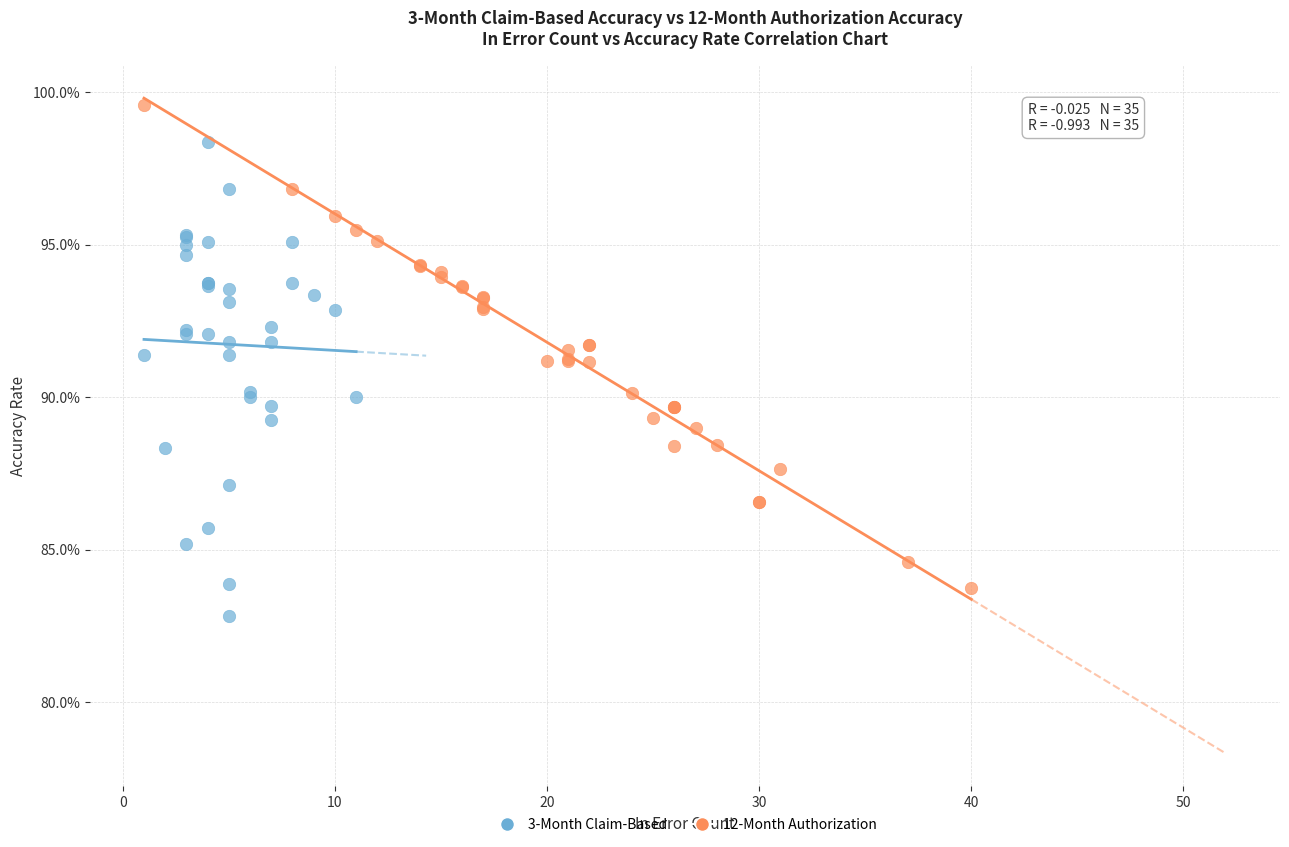

Which series reaches the maximum Y coordinate?

12-Month Authorization